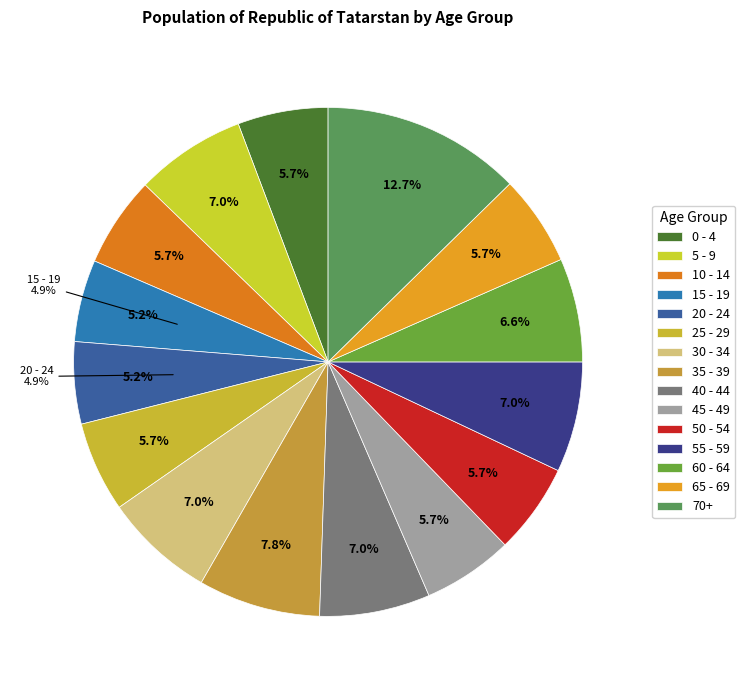

Is it true that 70+ is 26% of the pie?

False